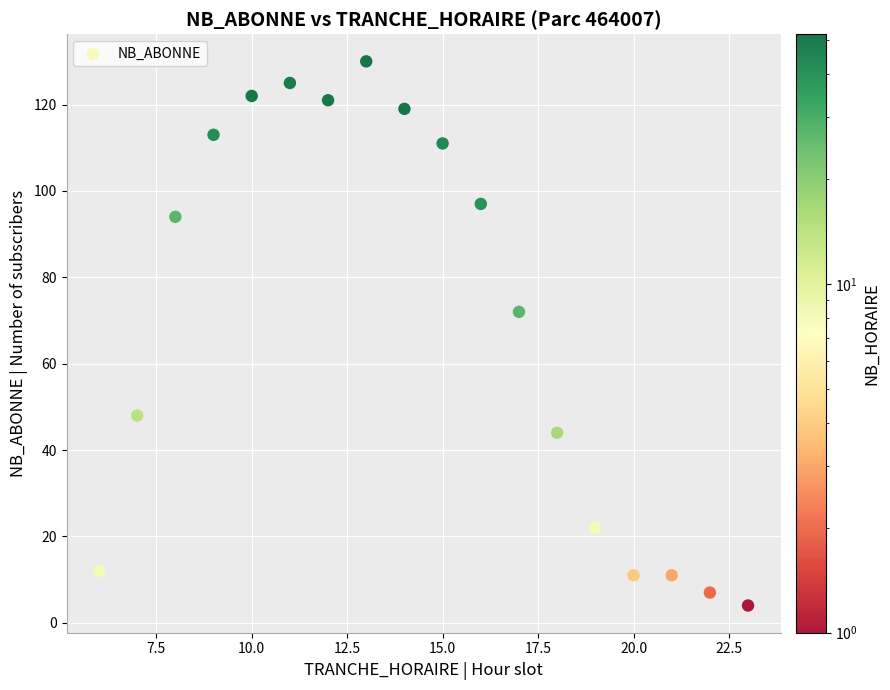

What is the range of Y values (max minus min)?

126